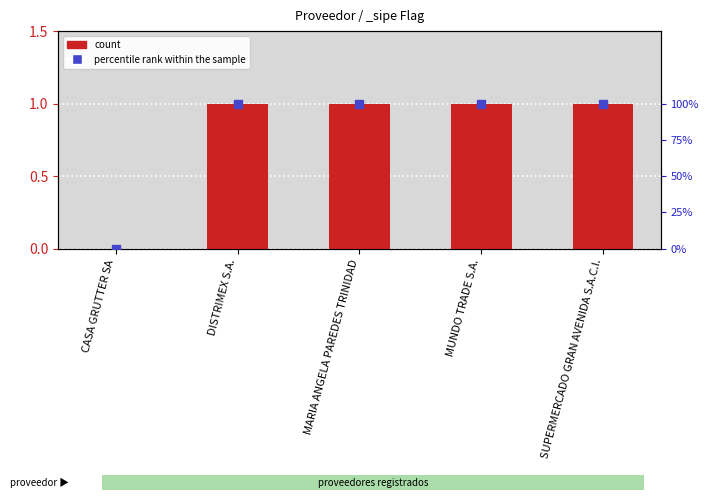

Count the number of categories in the chart.

5